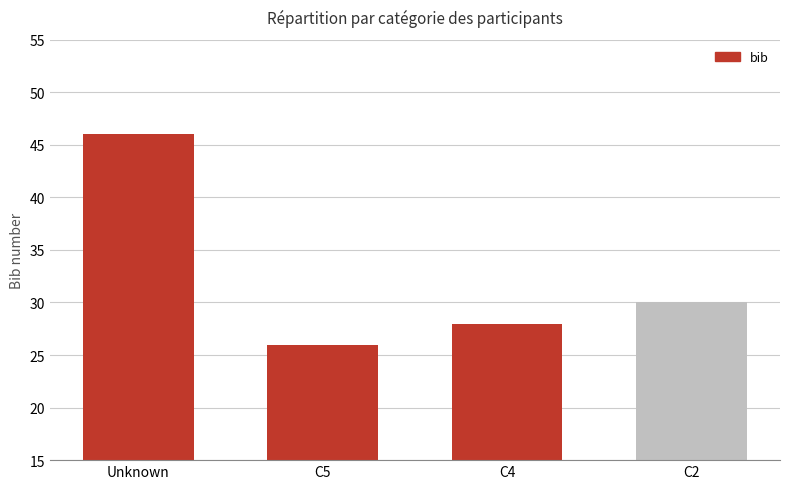

What is the maximum value shown in the chart?

46